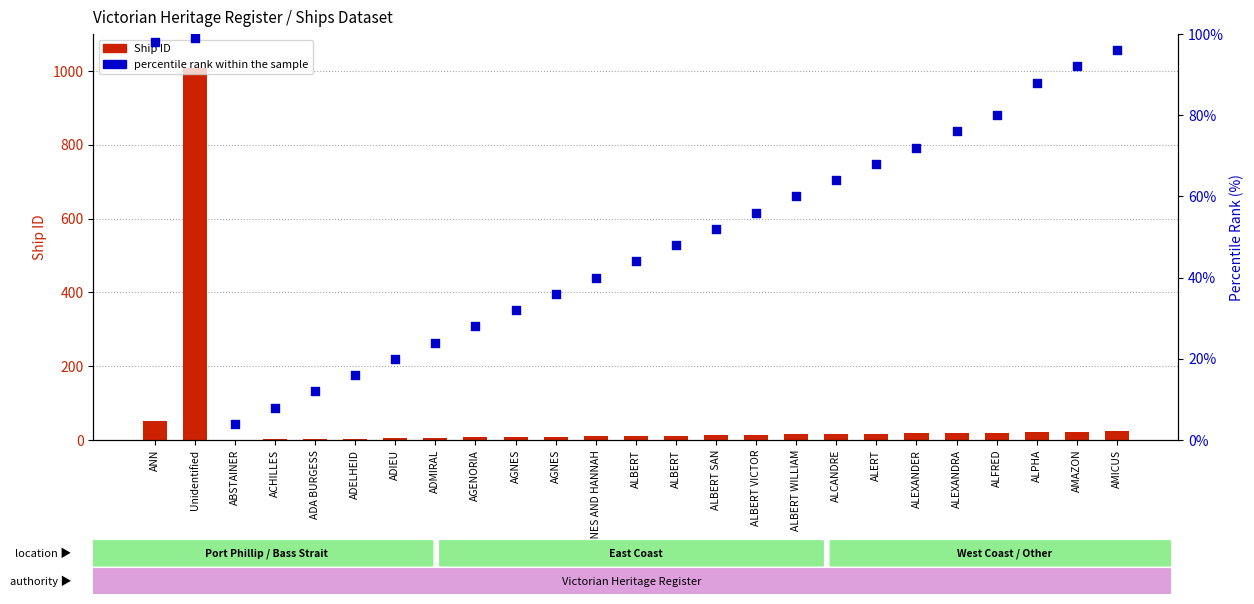

Which series has the largest Y range (max minus min)?

Ship ID